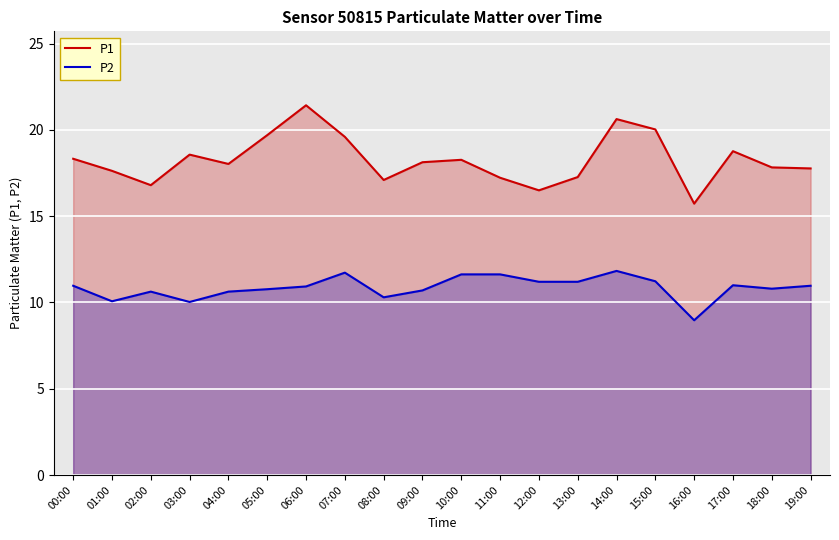

At which label does P1 reach its peak?

06:00